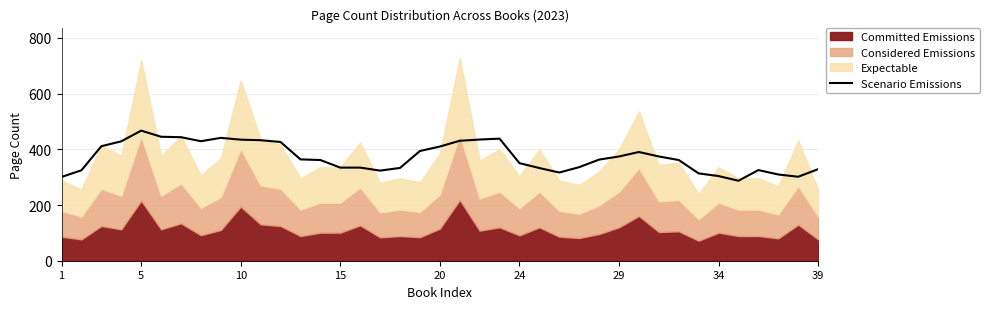

What is the difference between the maximum and minimum values?

180.0